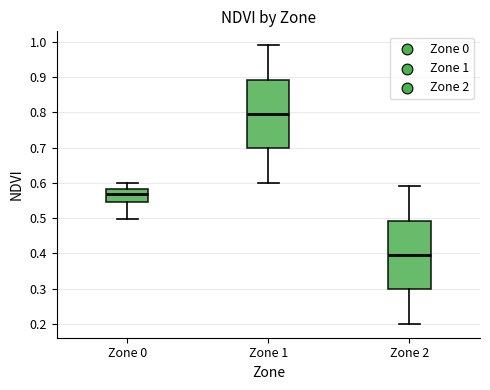

Reading left to right, read every box against the y-axis: the position of its median line, the range the box covers, and the ends of its whiskers. The values are not printed on the chart, so give them approximately, as read against the axis.

Zone 0: median 0.57, box 0.54 to 0.58, whiskers 0.50 to 0.60
Zone 1: median 0.80, box 0.70 to 0.89, whiskers 0.60 to 0.99
Zone 2: median 0.40, box 0.30 to 0.49, whiskers 0.20 to 0.59